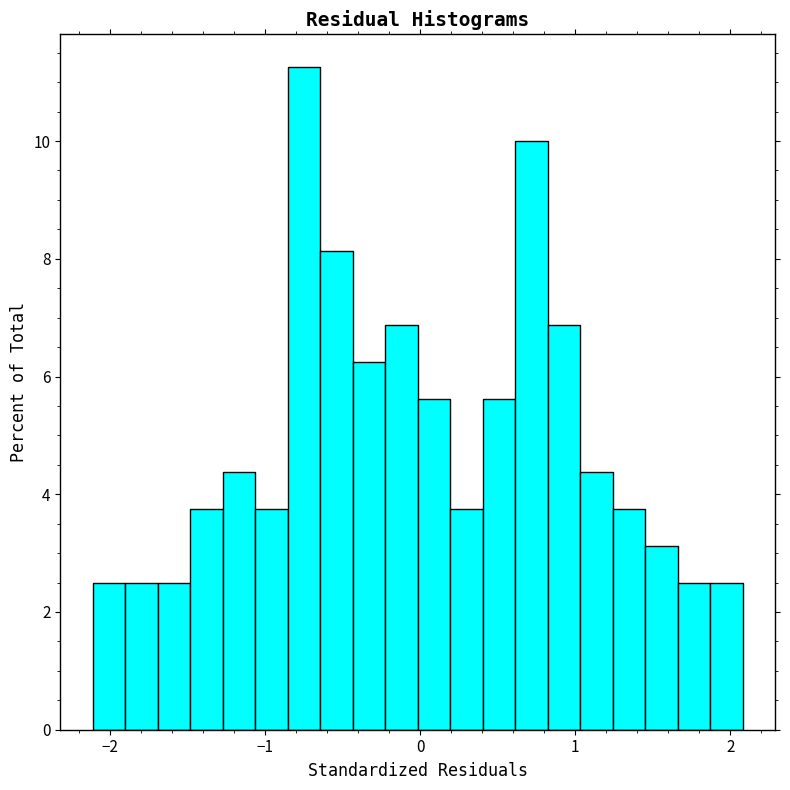

Read against the x-axis, roughly where is the centre of the tallest bar?

-0.7